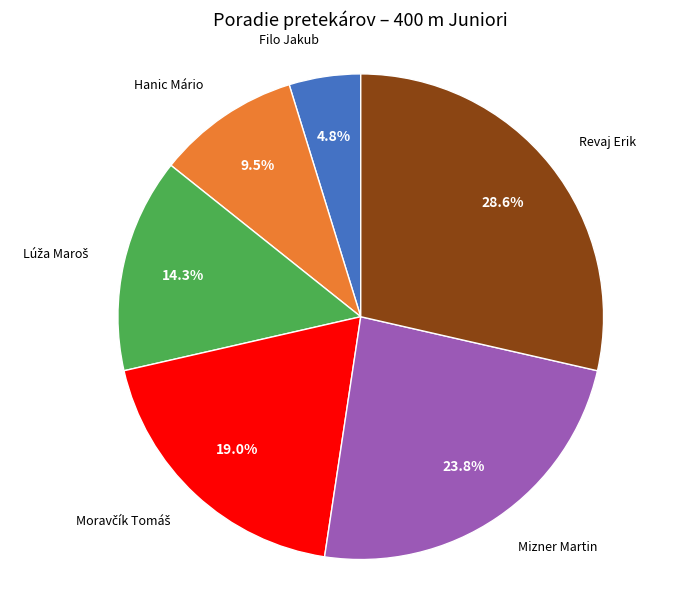

Is there a majority slice in this chart?

No